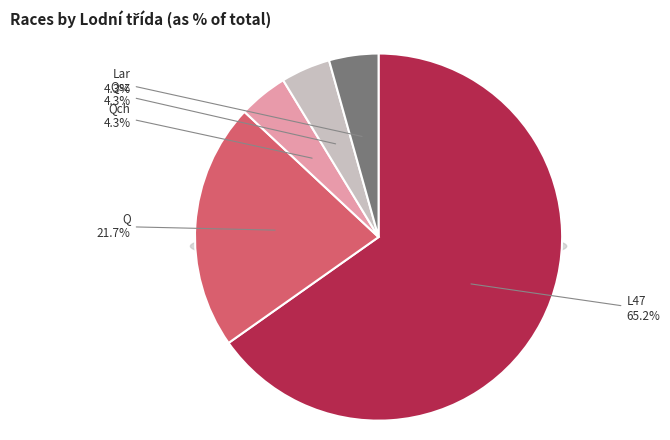

What percentage is the Qsz slice, to the nearest percent?

4%